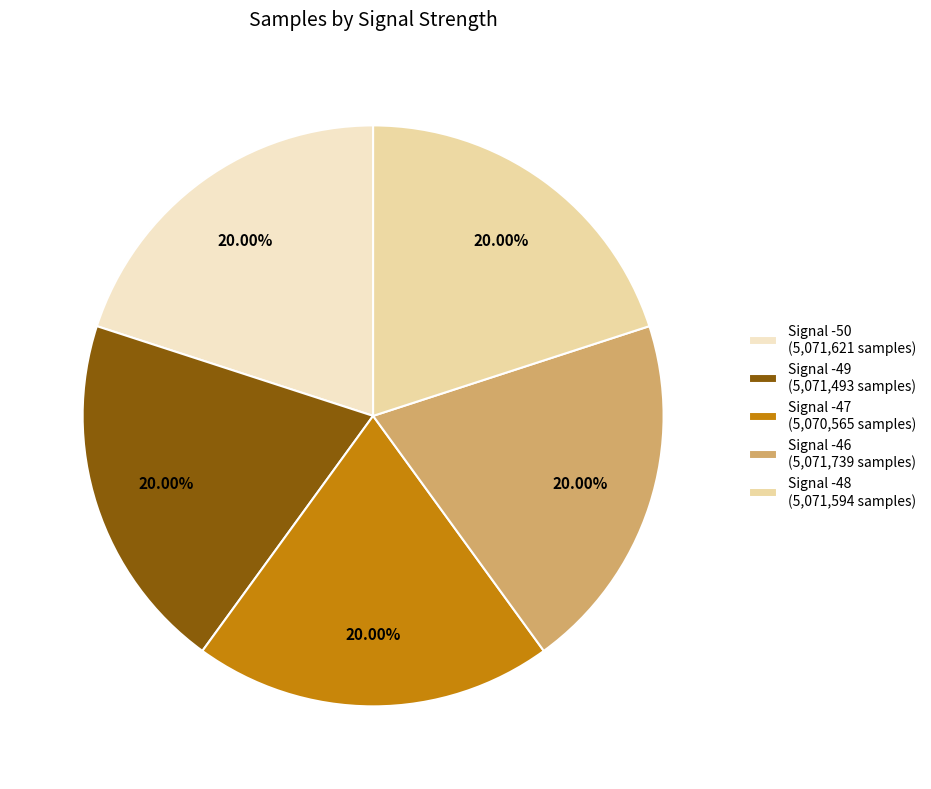

How many slices are in this pie chart?

5